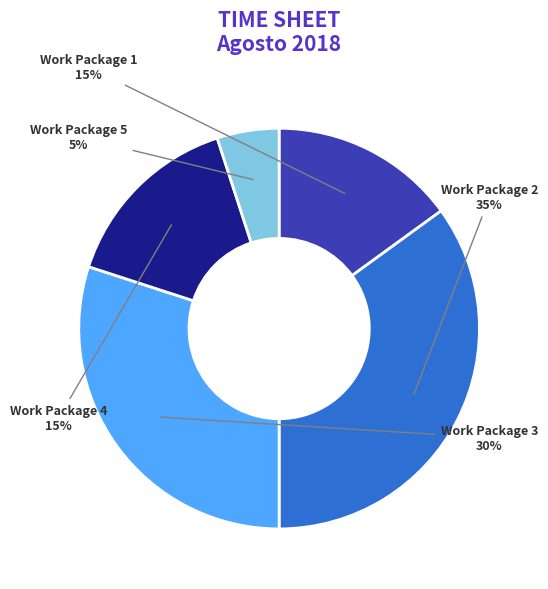

Is there a majority slice in this chart?

No